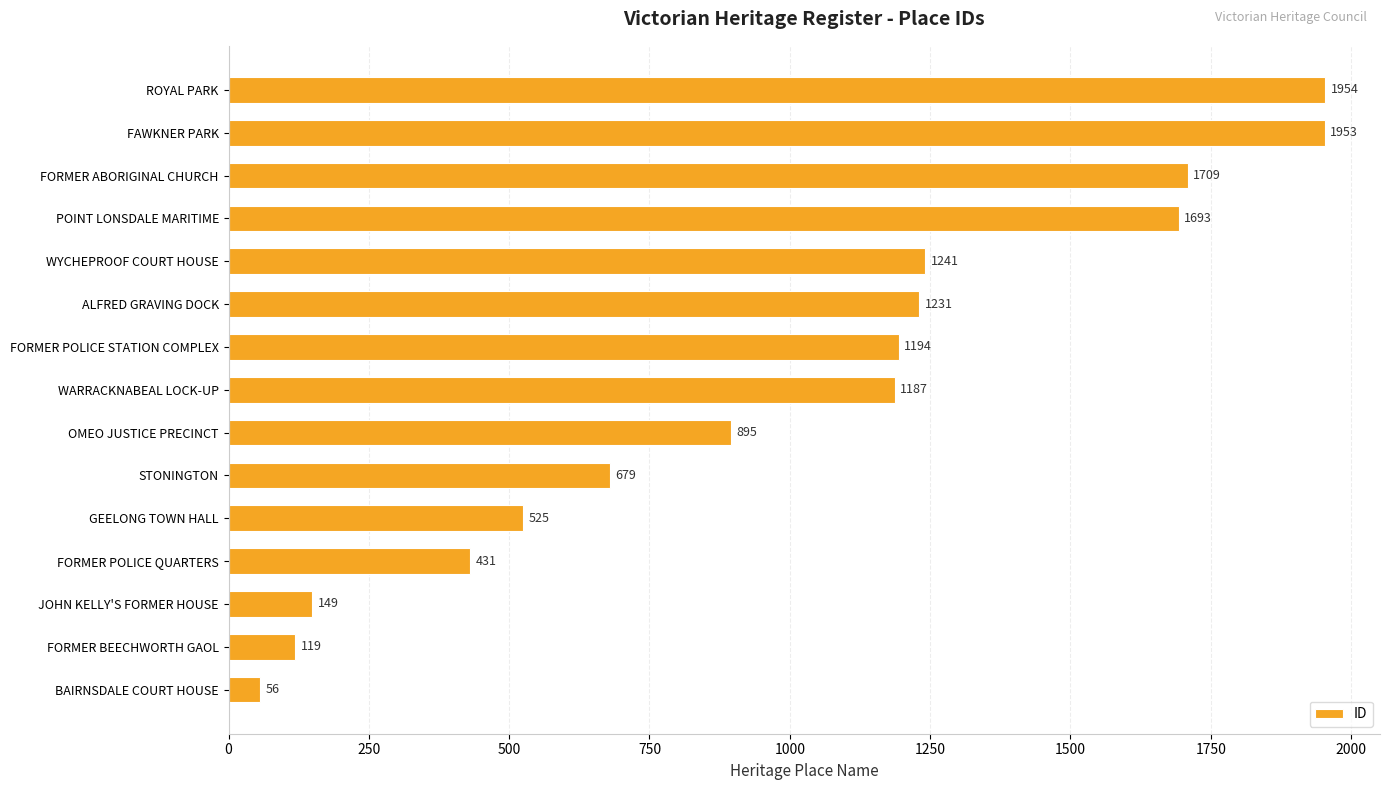

How many series are shown in this chart?

1